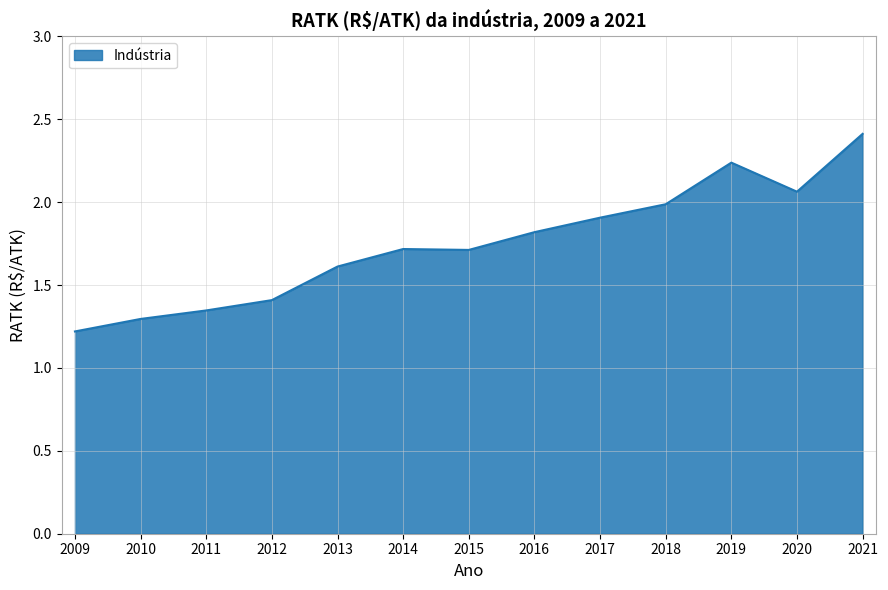

True or false: the data shows 3.1 at 2016.

False